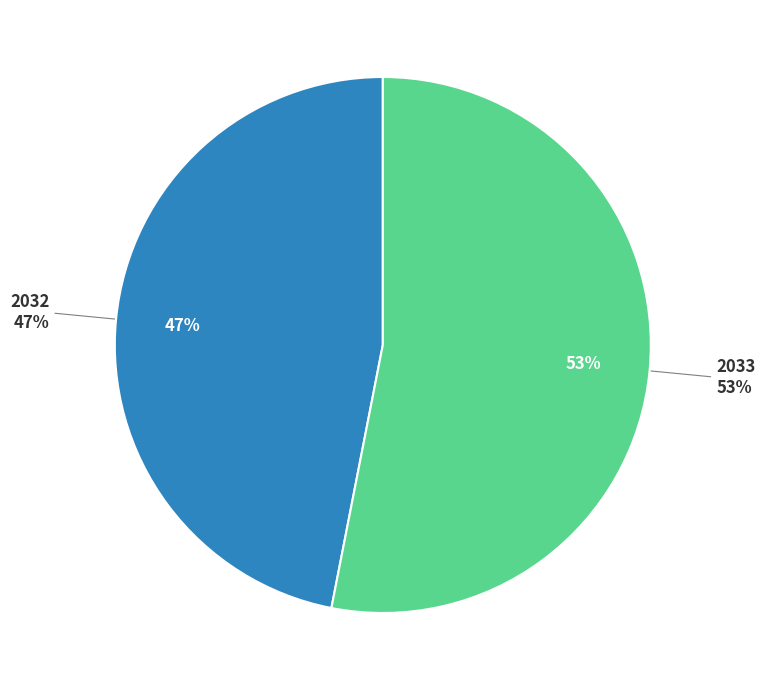

Rank the categories by value from lowest to highest.

2032, 2033